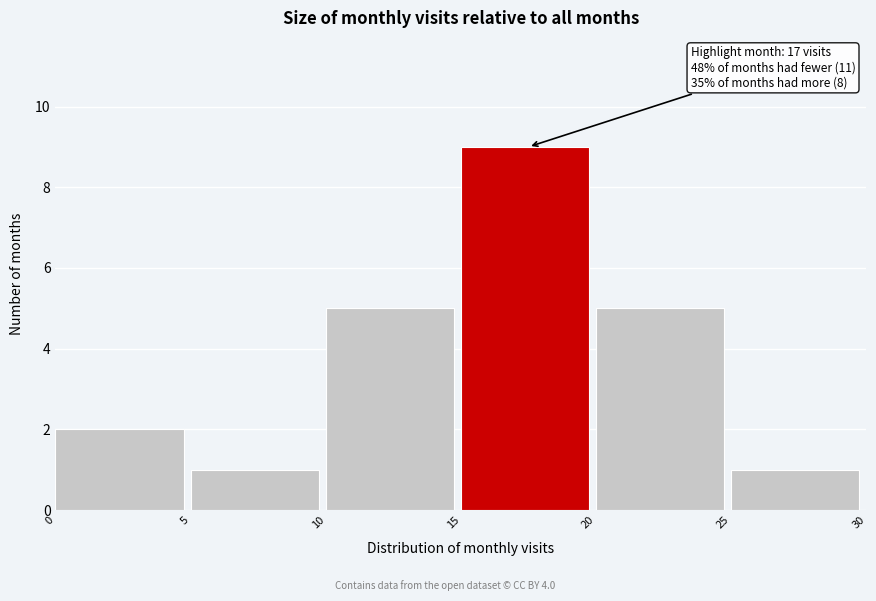

Which range on the x-axis has the tallest bar?

15 to 20